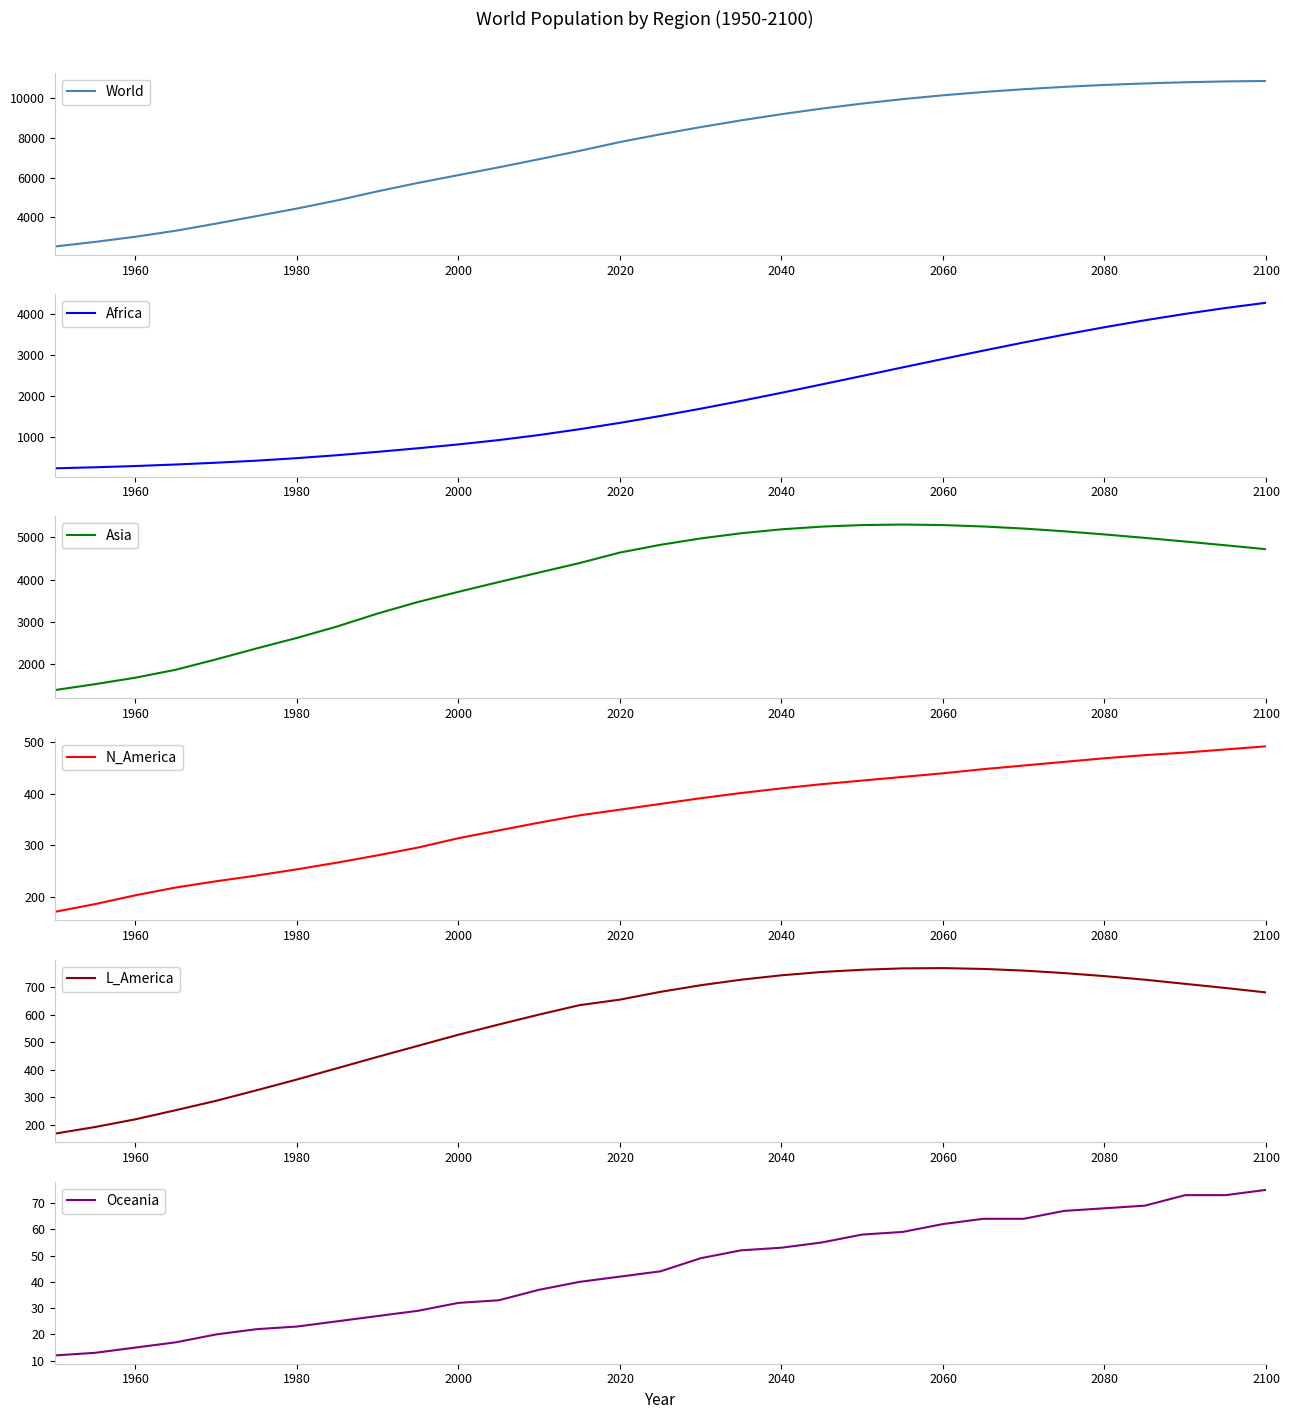

What is the lowest value of the World series?

2525